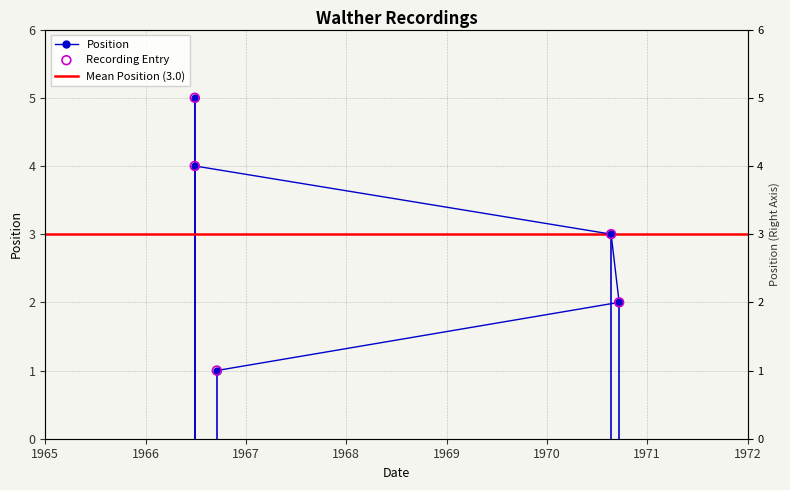

What is the change in value from 1970-08-23 to 1966-06-27?

+1